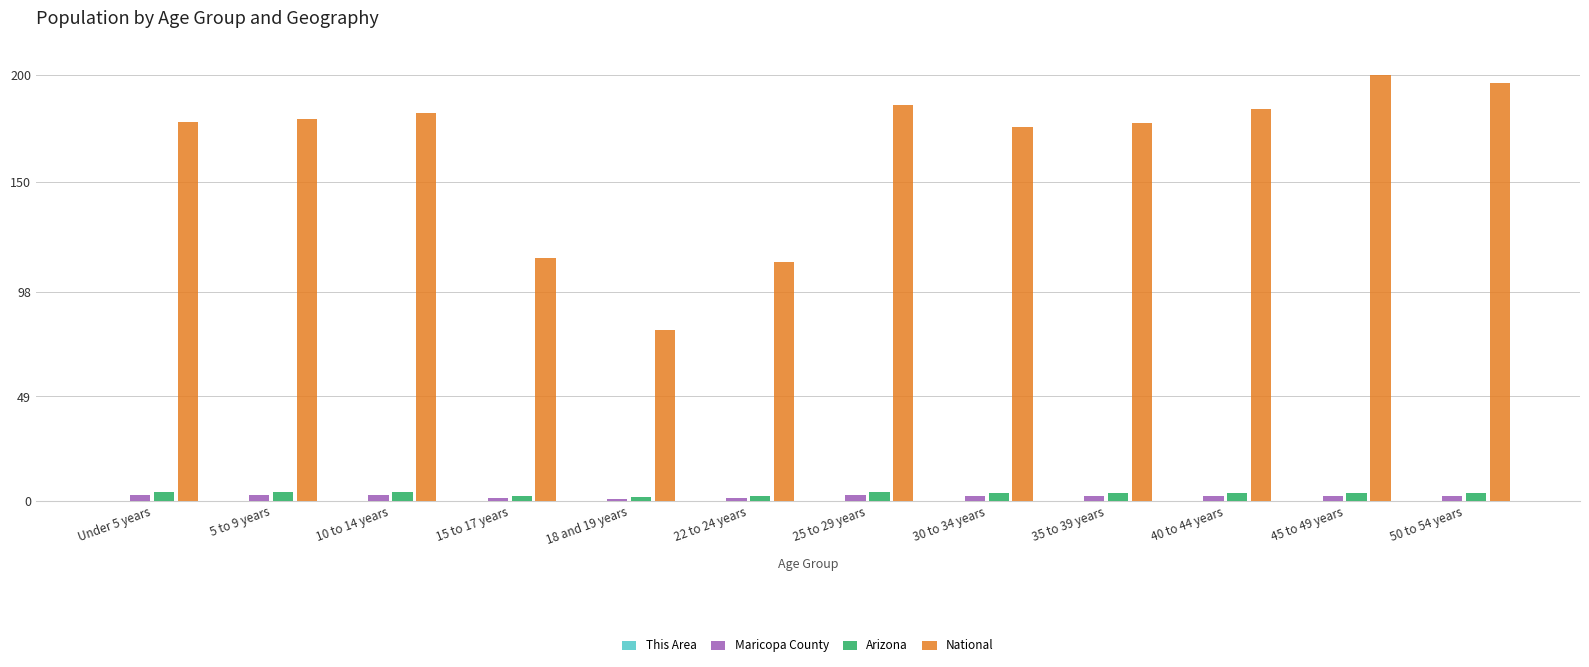

Between 18 and 19 years and 22 to 24 years, which series saw the biggest shift?

National